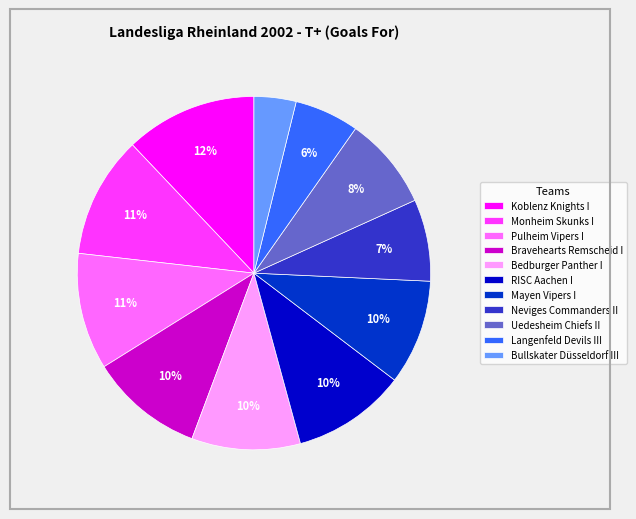

True or false: Bedburger Panther I accounts for 24% of the total.

False